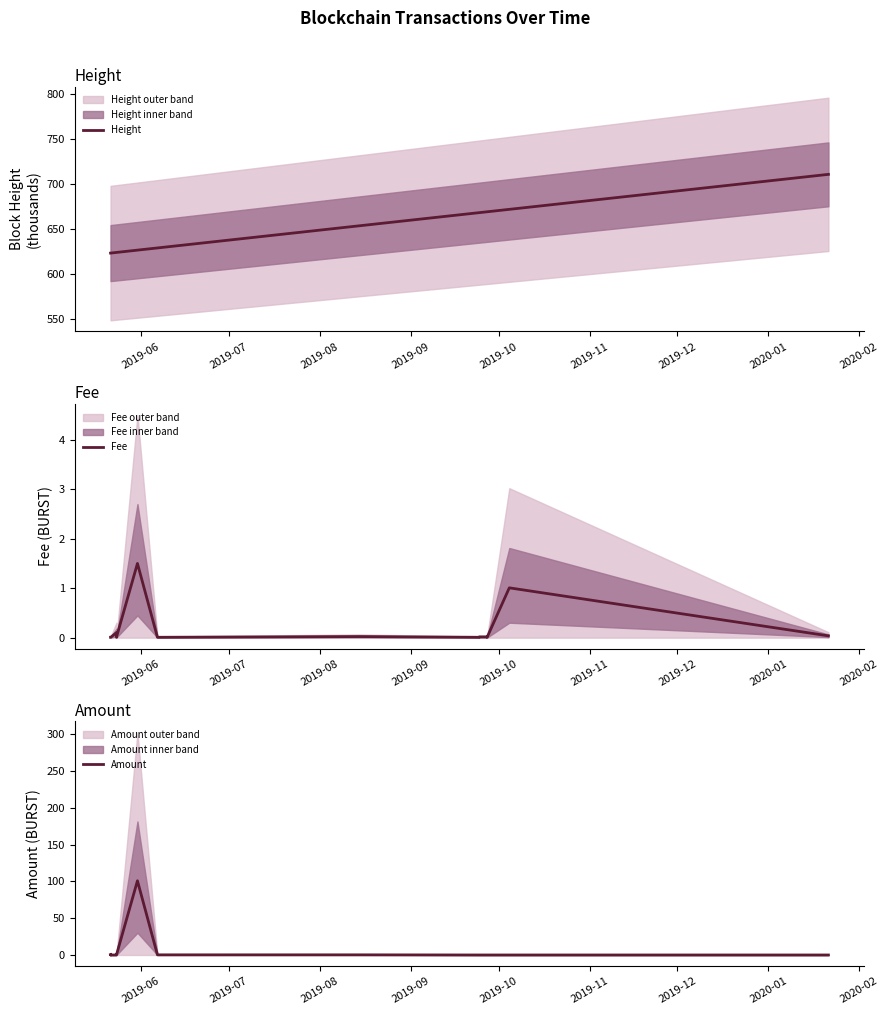

What are all the series names shown in the legend?

Height, Fee, Amount